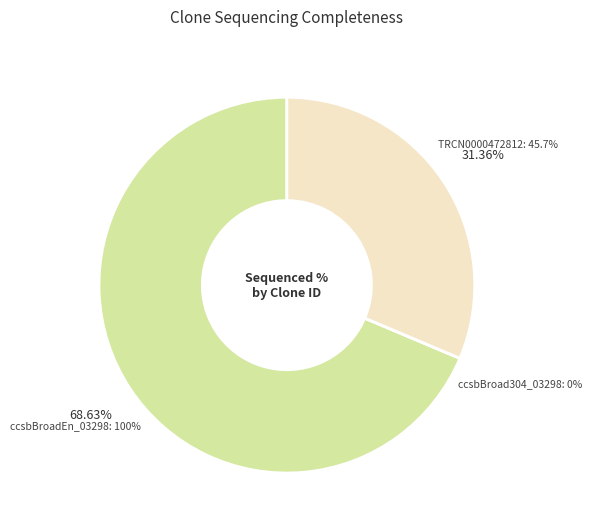

To the nearest percent, what percentage of the pie is ccsbBroadEn_03298?

69%